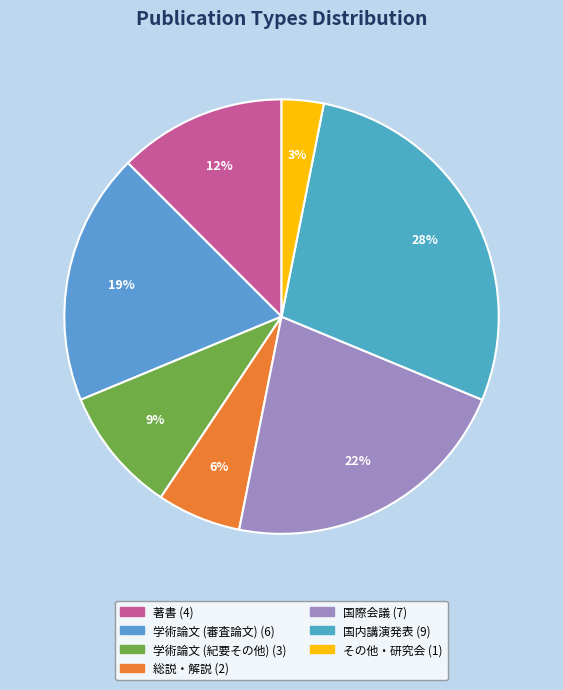

Does 総説・解説 represent more than half of the total?

No